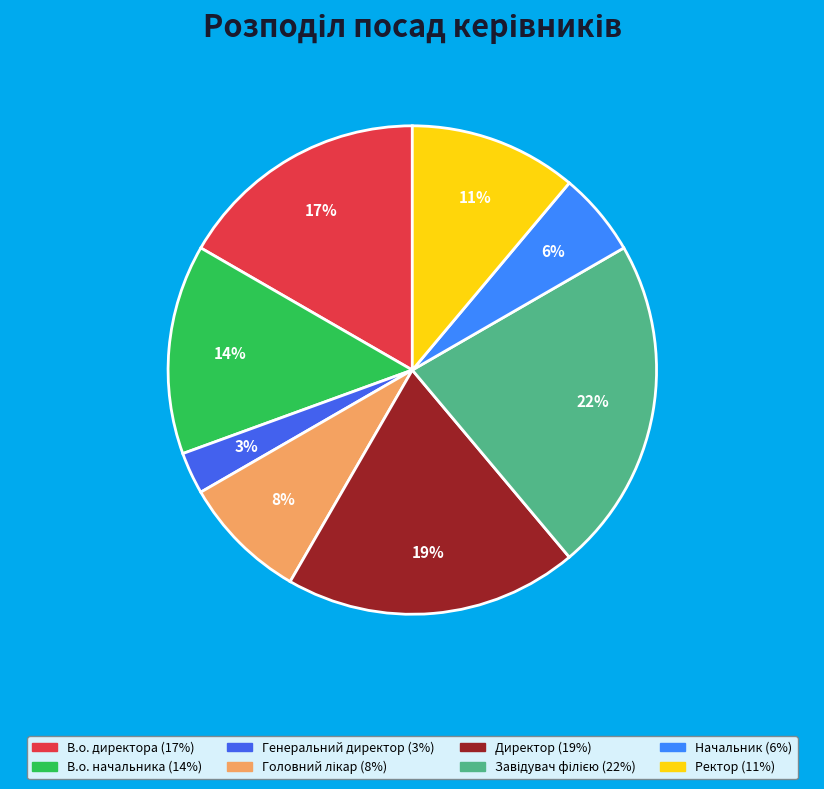

Which category has the smallest portion of the pie?

Генеральний директор